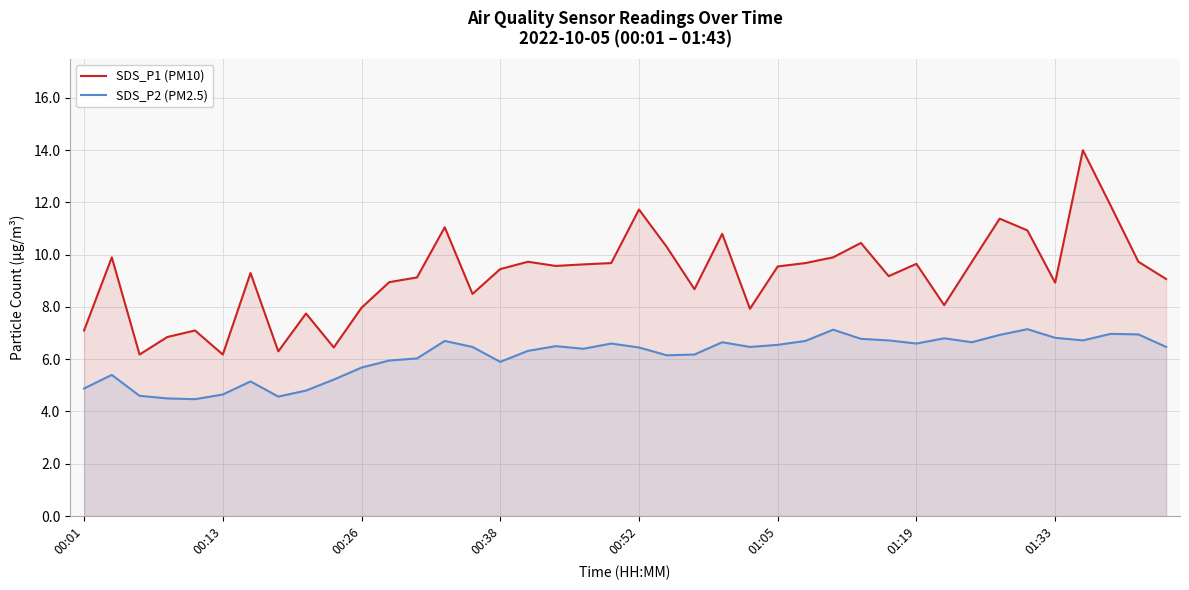

At which category does the chart reach its peak across all series?

36